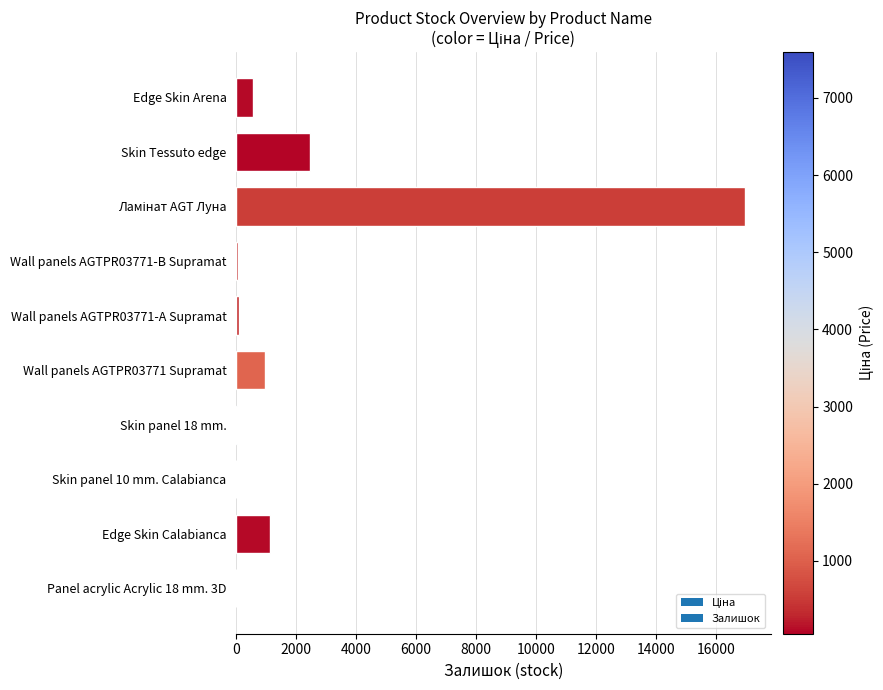

What is the greatest value displayed?

16970